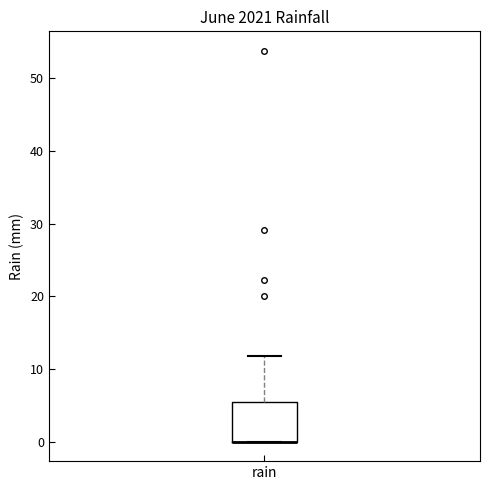

Read this box plot against the y-axis: the position of the median line, the range covered by the box, and the ends of both whiskers. The values are not printed on the chart, so give them approximately, as read against the axis.

median 0 (drawn on the box's lower edge), box 0 to 5, whiskers 0 to 12